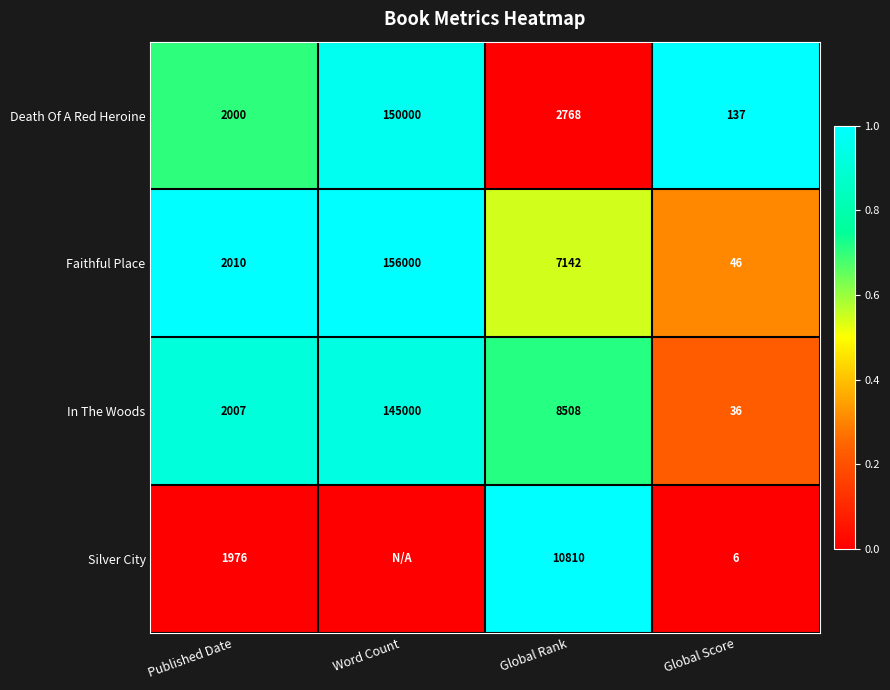

What is the highest value of the In The Woods series?

145000